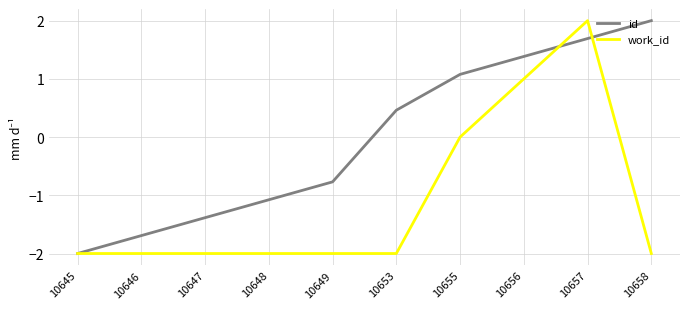

The value of id at 10649 is -0.8. True or false?

True